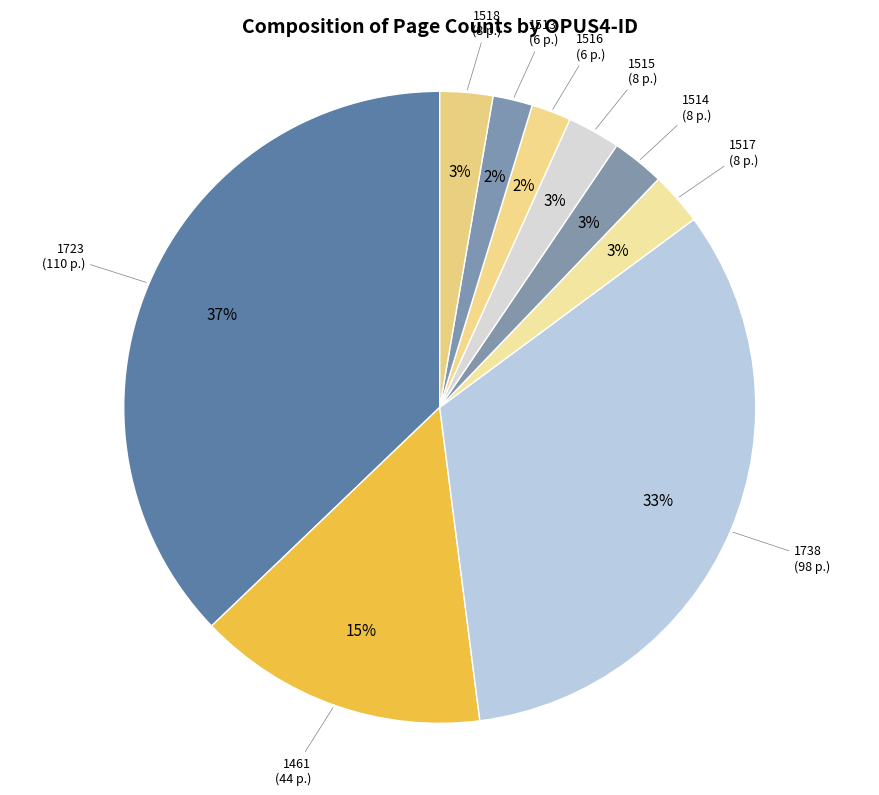

What is the largest slice in the pie chart?

1723